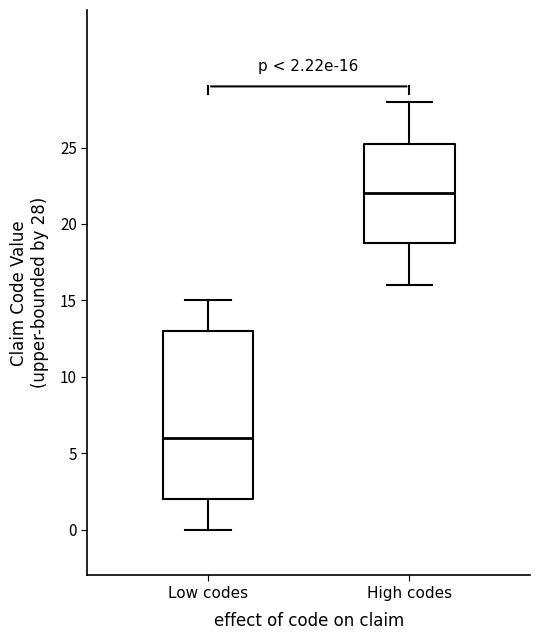

Which box has the lowest median line?

Low codes